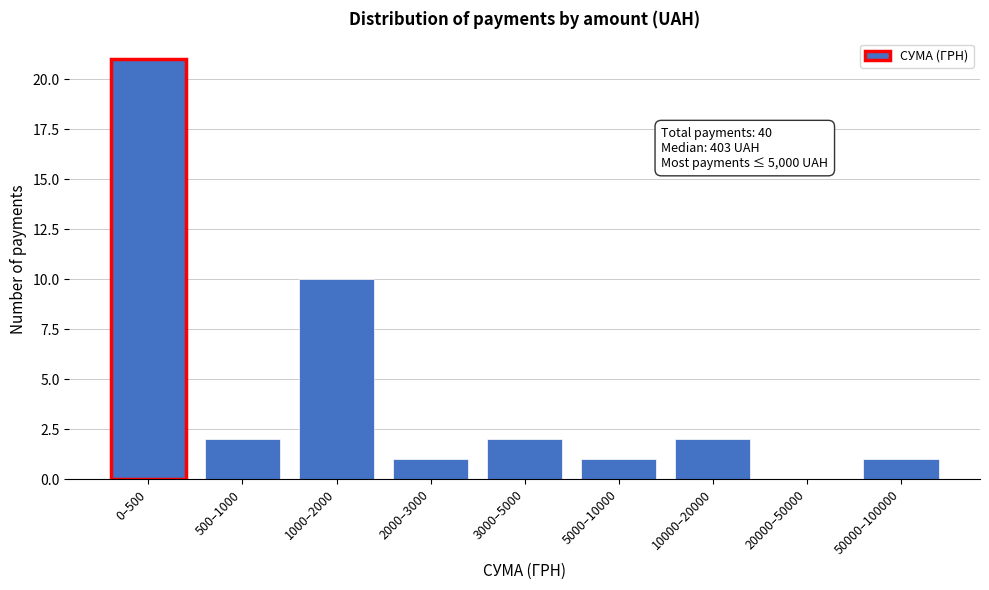

Reading left to right, list all the values displayed in this chart.

0–500=21	500–1000=2	1000–2000=10	2000–3000=1	3000–5000=2	5000–10000=1	10000–20000=2	20000–50000=0	50000–100000=1